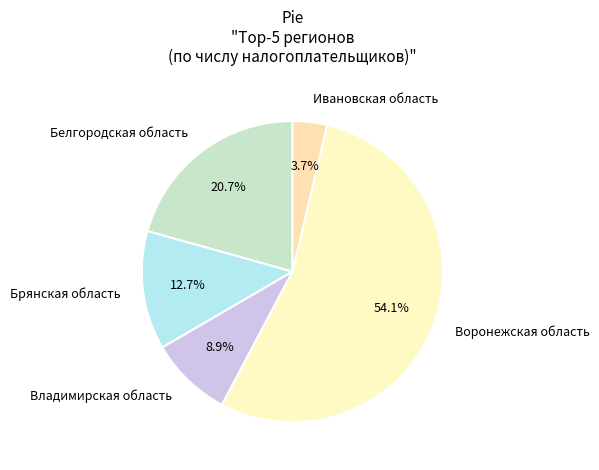

To the nearest percent, what is the combined percentage of Белгородская область and Ивановская область?

24%